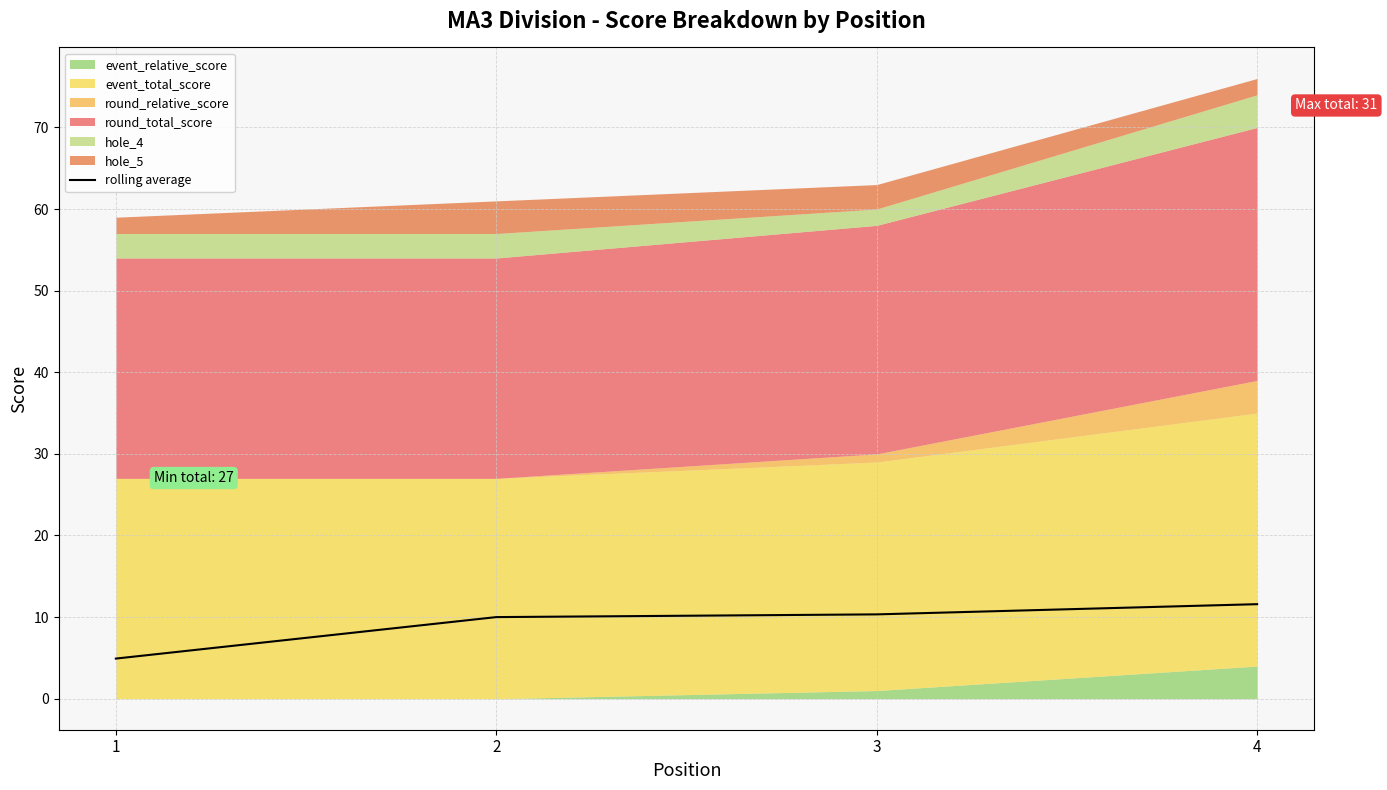

Approximately how many times larger is the value at 4 compared to 2?

1.2